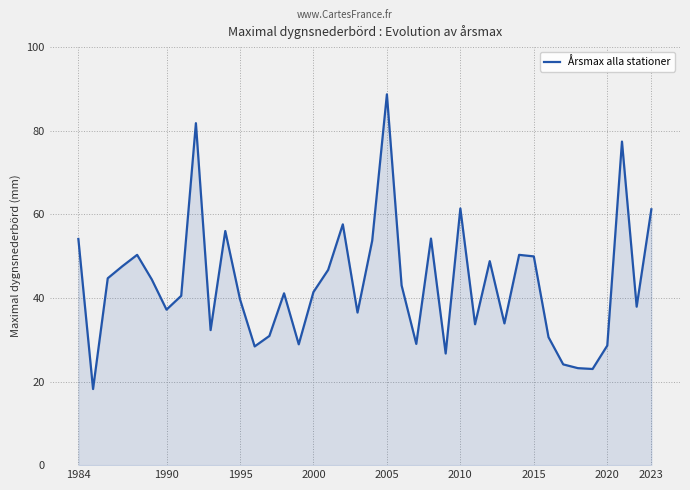

What is the greatest value displayed?

88.7